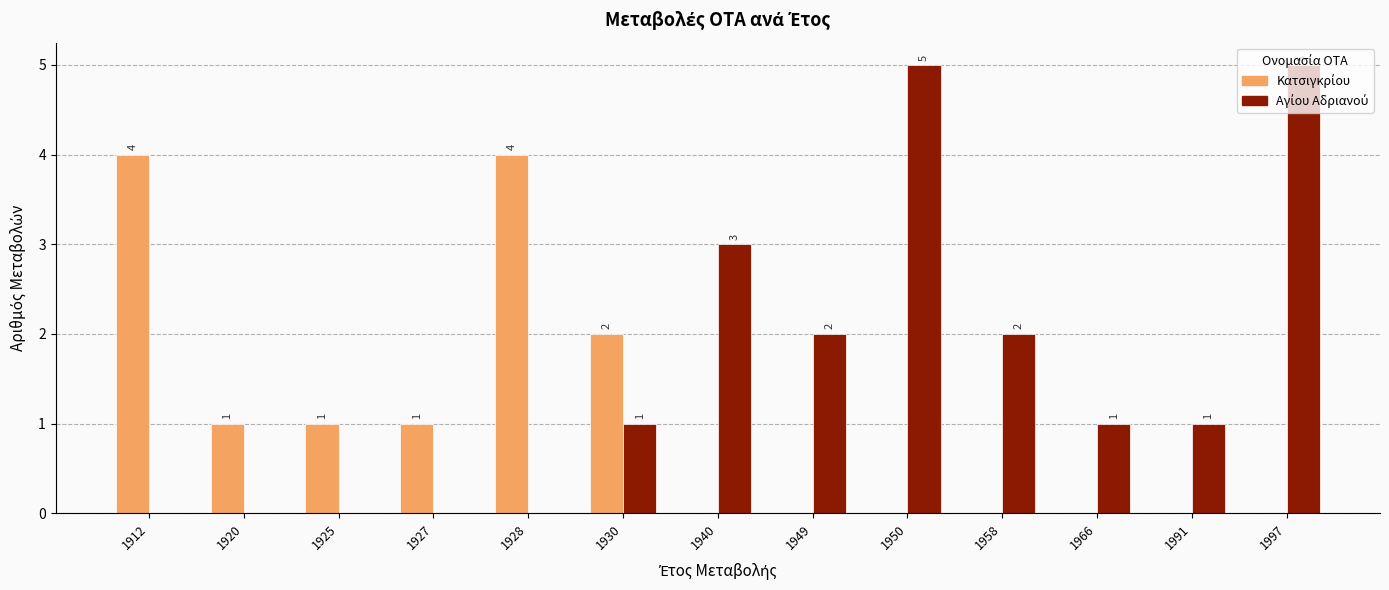

What is the maximum value shown in the chart?

5